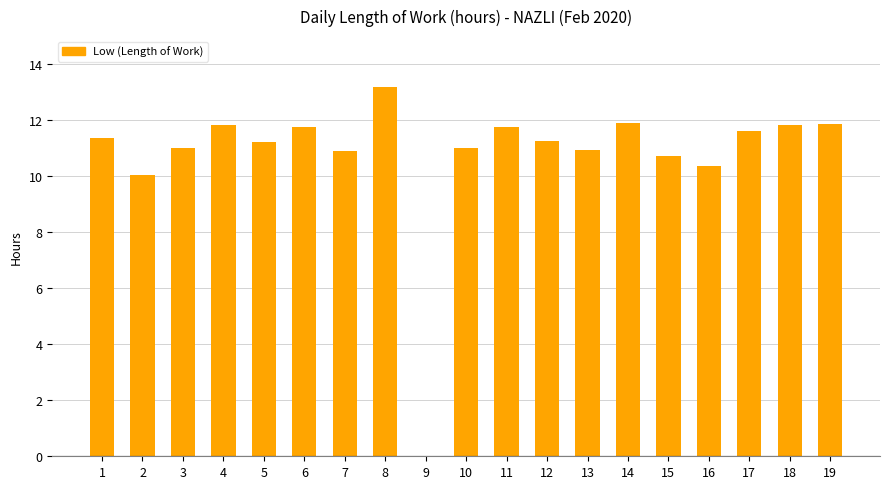

What is the average value?

10.8